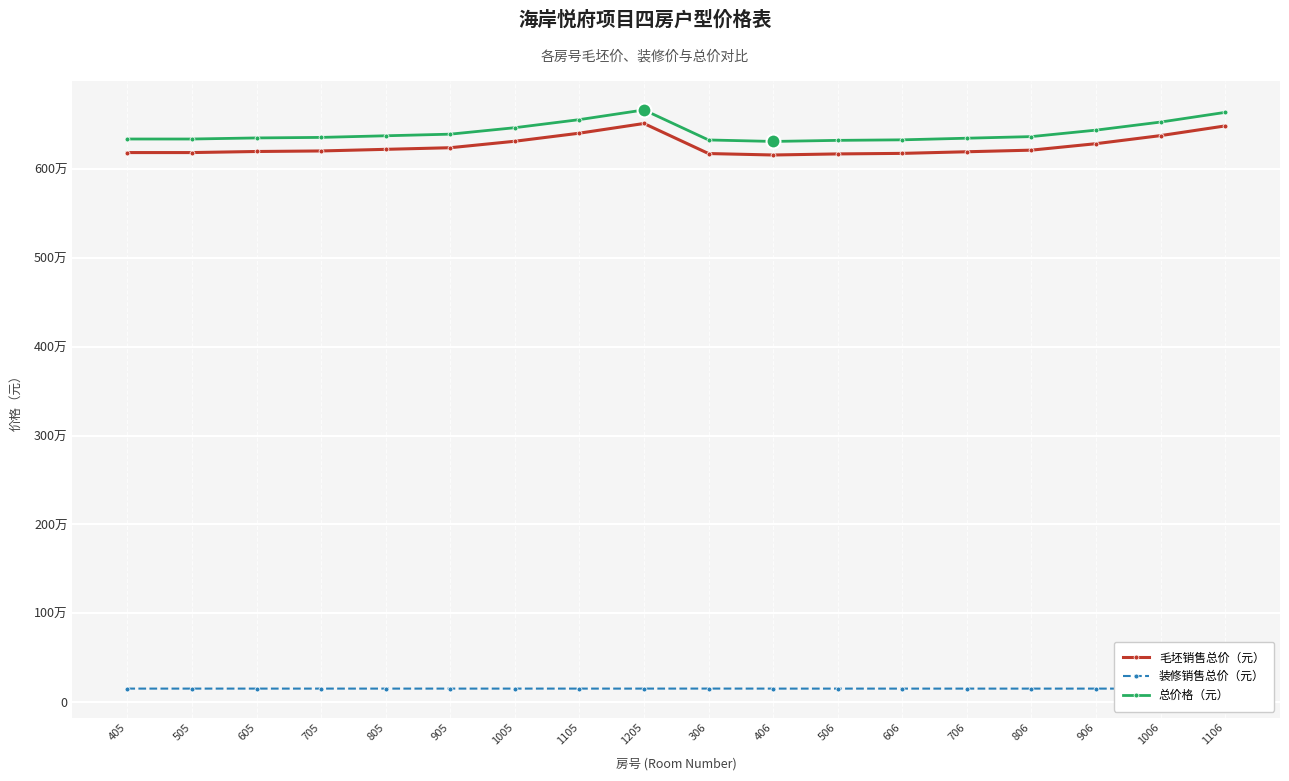

Between 405 and 1205, which series saw the biggest shift?

毛坯销售总价（元）